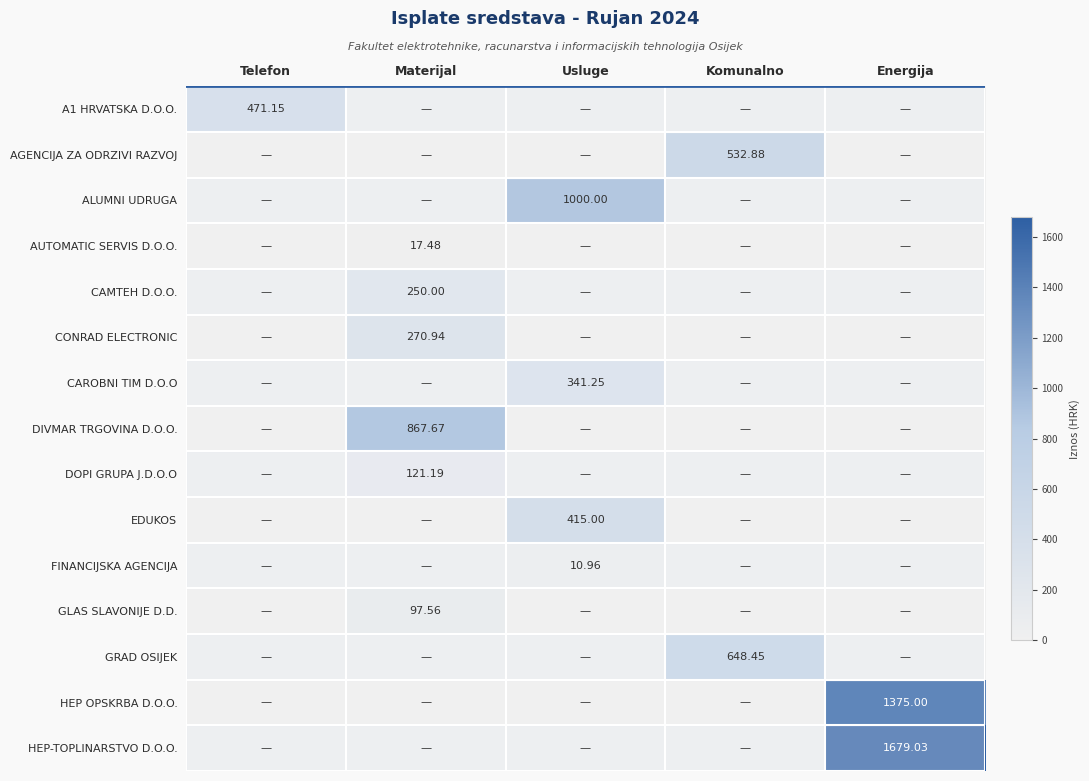

True or false: A1 HRVATSKA D.O.O. has a value of 0.0 at Energija.

True